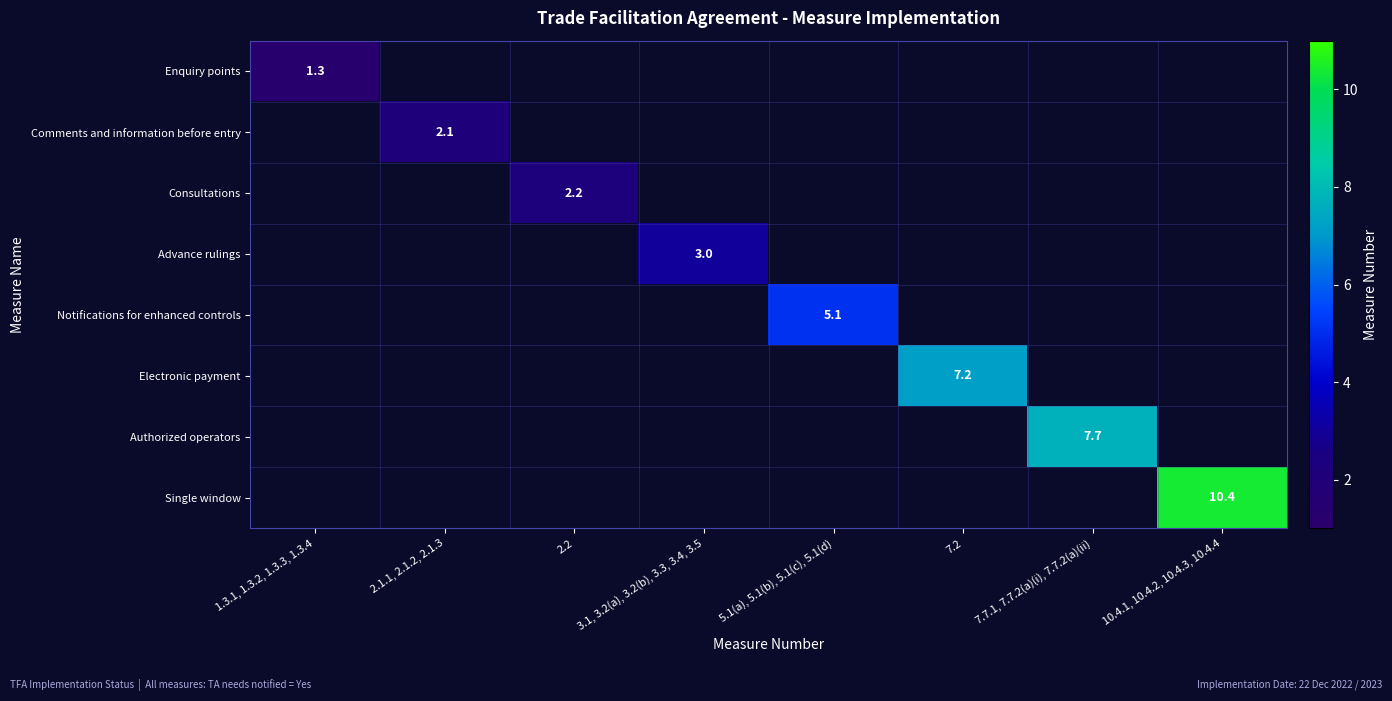

Between 2.1.1, 2.1.2, 2.1.3 and 3.1, 3.2(a), 3.2(b), 3.3, 3.4, 3.5, which is larger?

3.1, 3.2(a), 3.2(b), 3.3, 3.4, 3.5